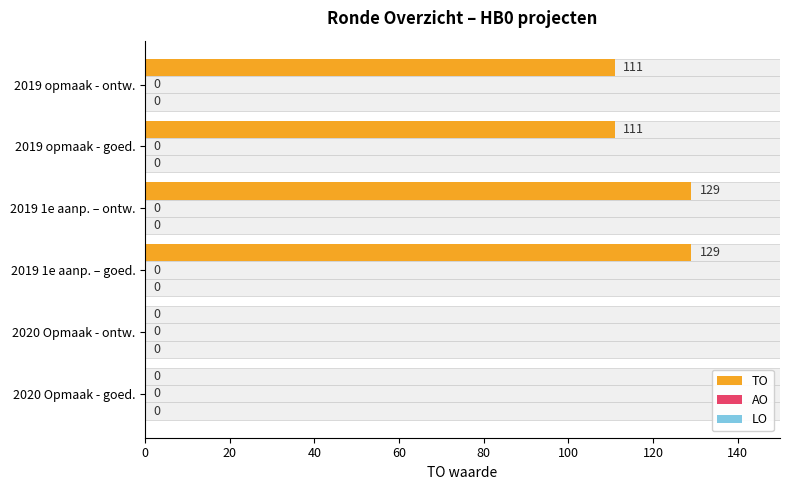

How many categories are shown in the chart?

6